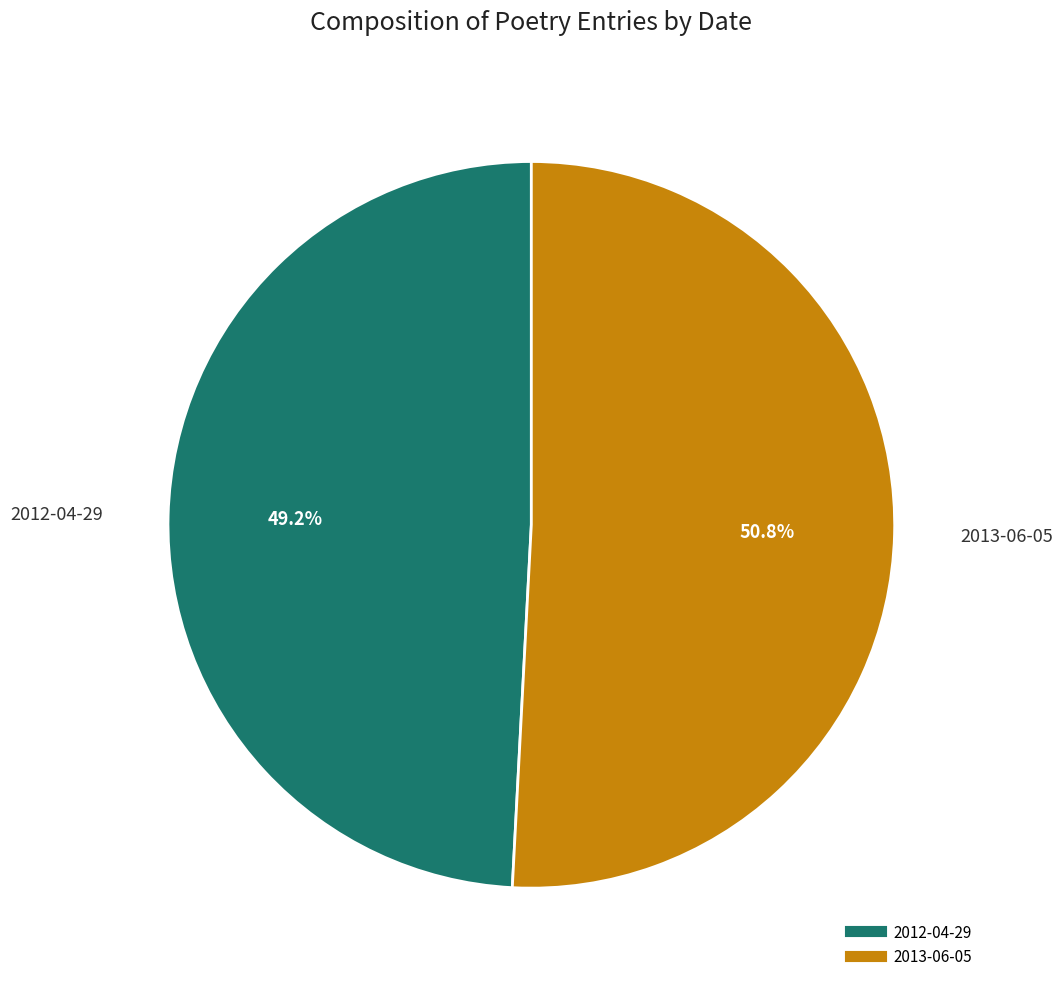

Rank the categories by value from highest to lowest.

2013-06-05, 2012-04-29